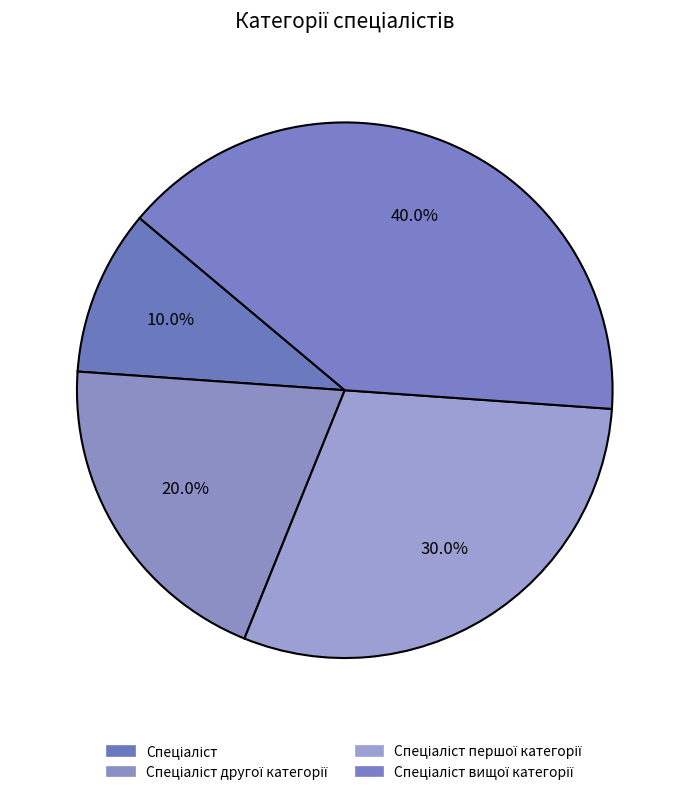

Approximately how many times larger is the value at Спеціаліст другої категорії compared to Спеціаліст першої категорії?

0.7